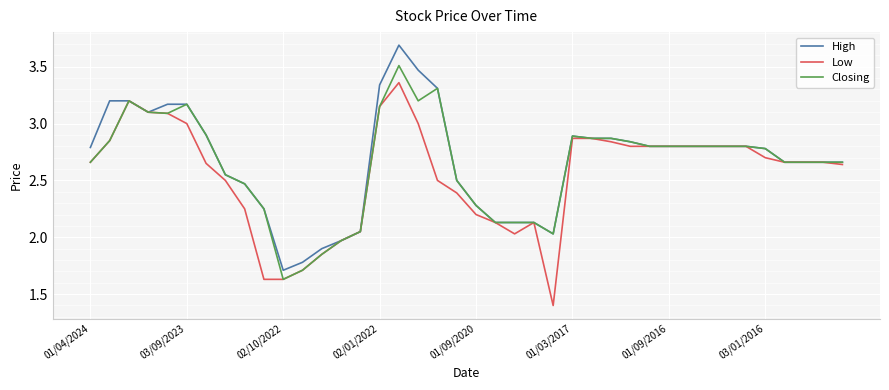

List the series in order of their peak value, lowest first.

Low, Closing, High